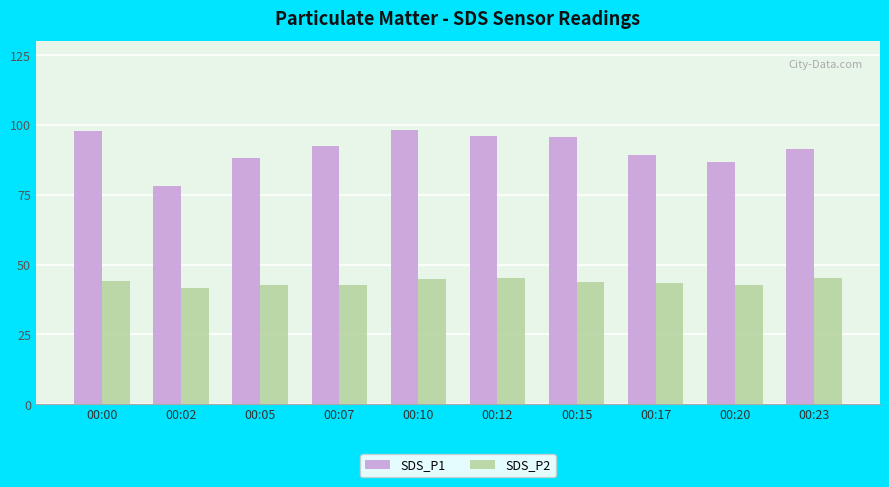

What is the value of the SDS_P2 bar at the 4th from the left?

42.7